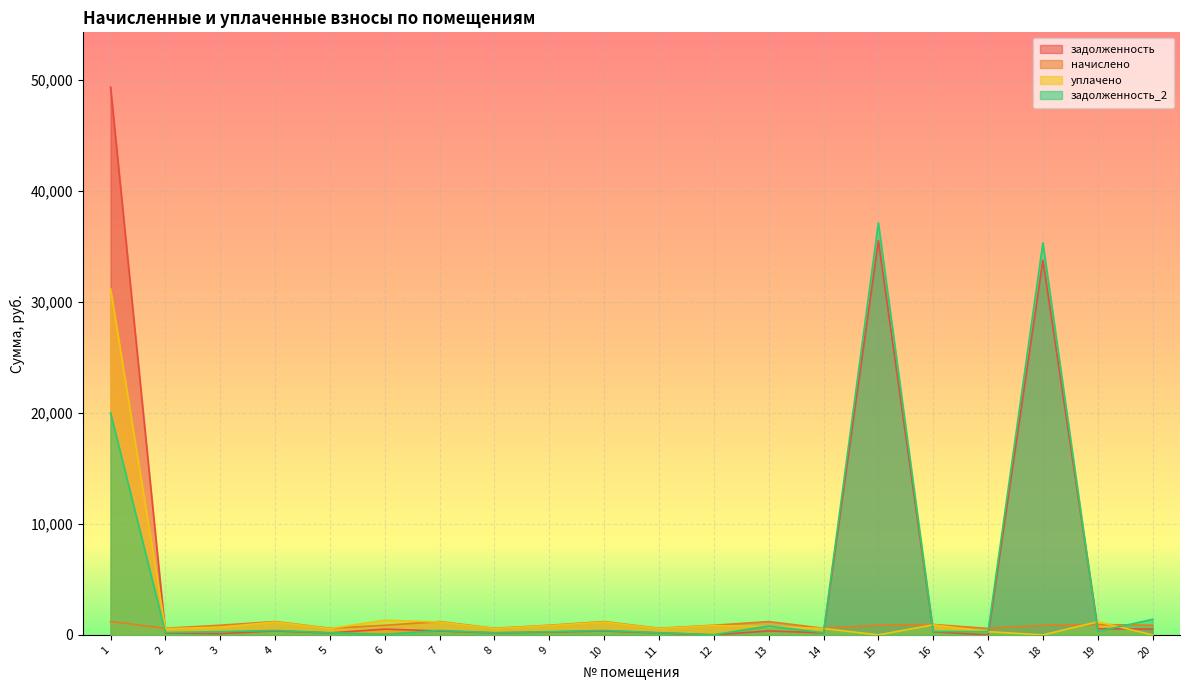

How many values in уплачено are above zero?

17